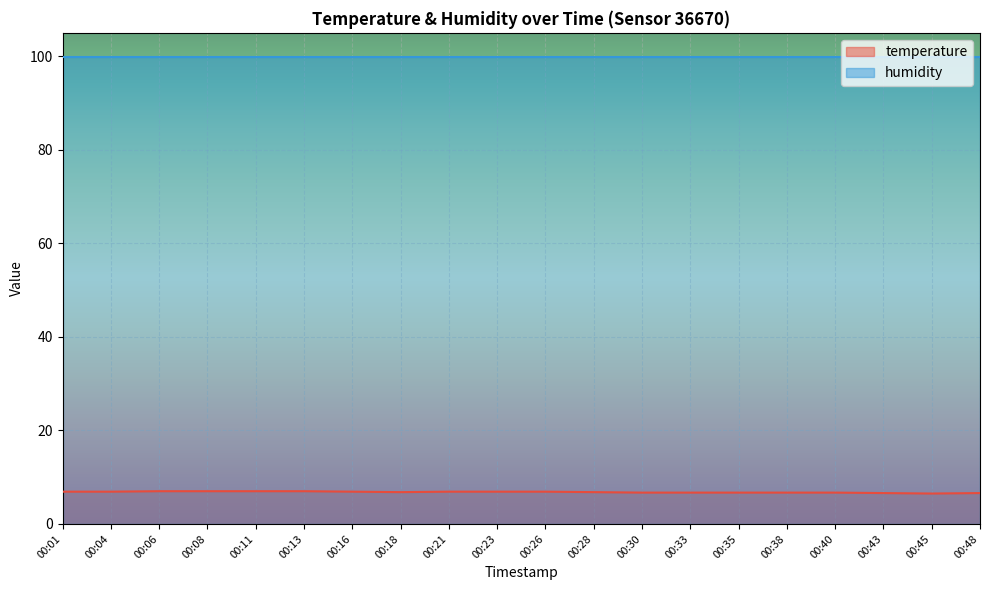

List the series in order of their peak value, lowest first.

temperature, humidity